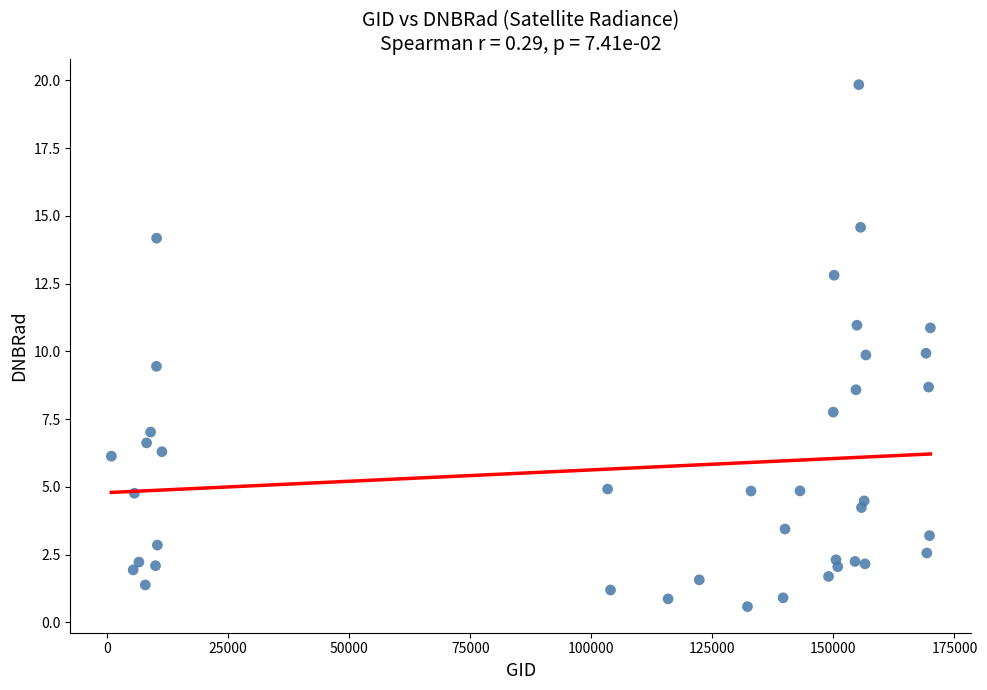

What is the range of Y values (max minus min)?

19.3